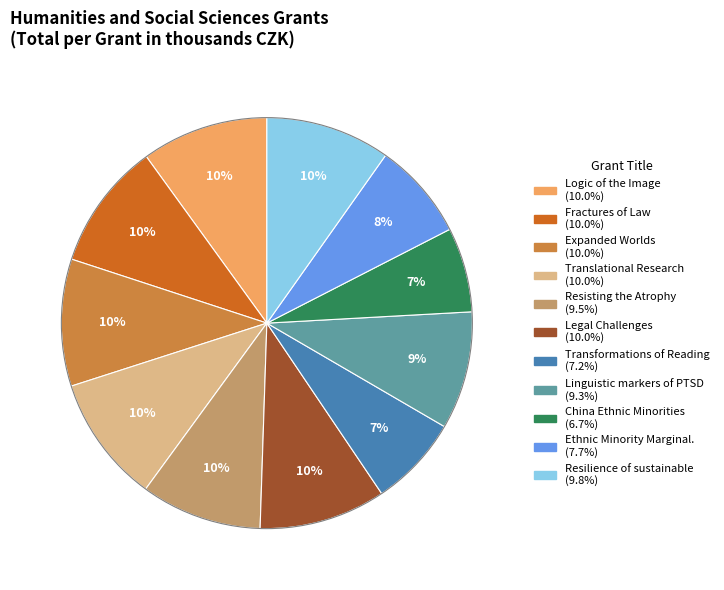

To the nearest percent, what is the difference between the largest and smallest slice percentages?

3%